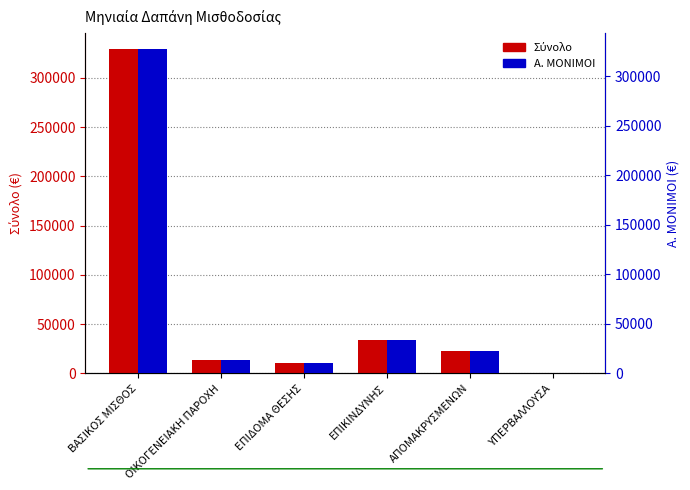

At which label is Σύνολο closest to 164507?

ΕΠΙΚΙΝΔΥΝΗΣ